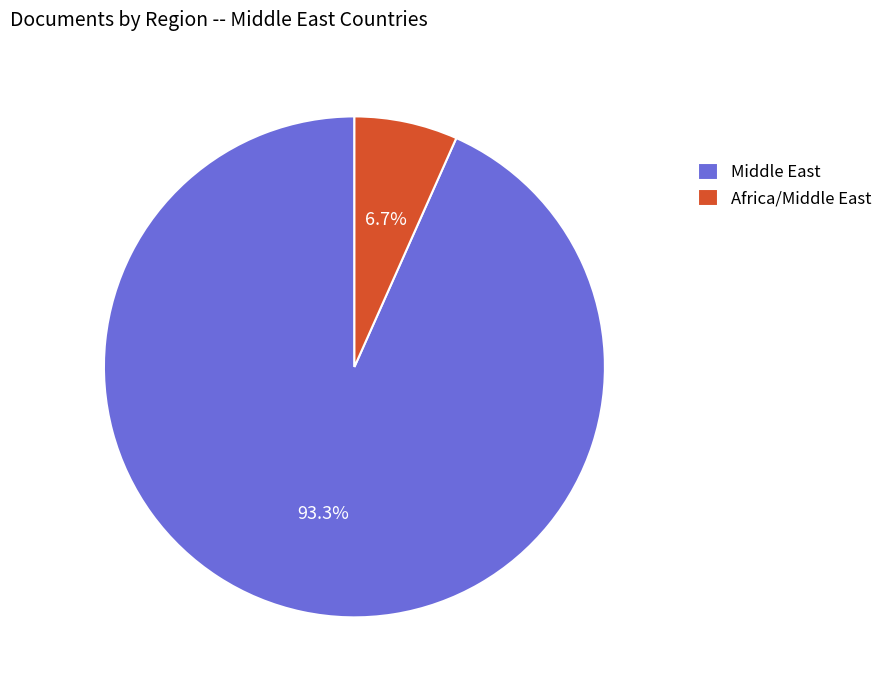

What is the smallest slice in the pie chart?

Africa/Middle East